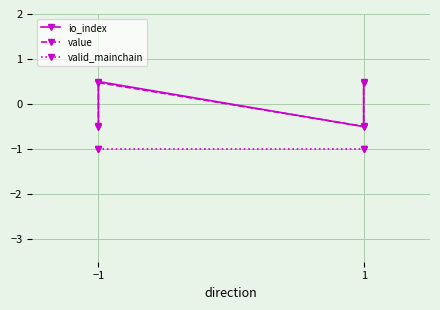

List the series in order of their peak value, highest first.

io_index, value, valid_mainchain